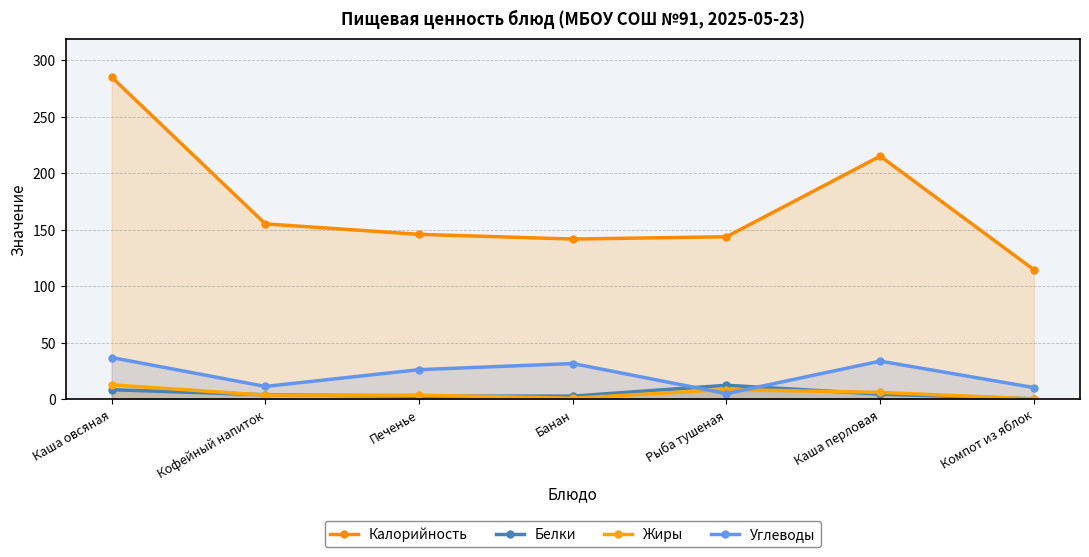

Which series has the largest total across all categories?

Калорийность